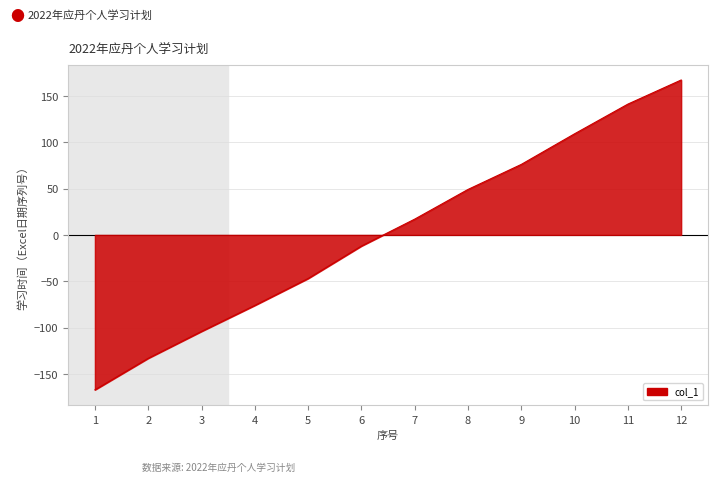

List the labels in order of value, largest first.

12, 11, 10, 9, 8, 7, 6, 5, 4, 3, 2, 1